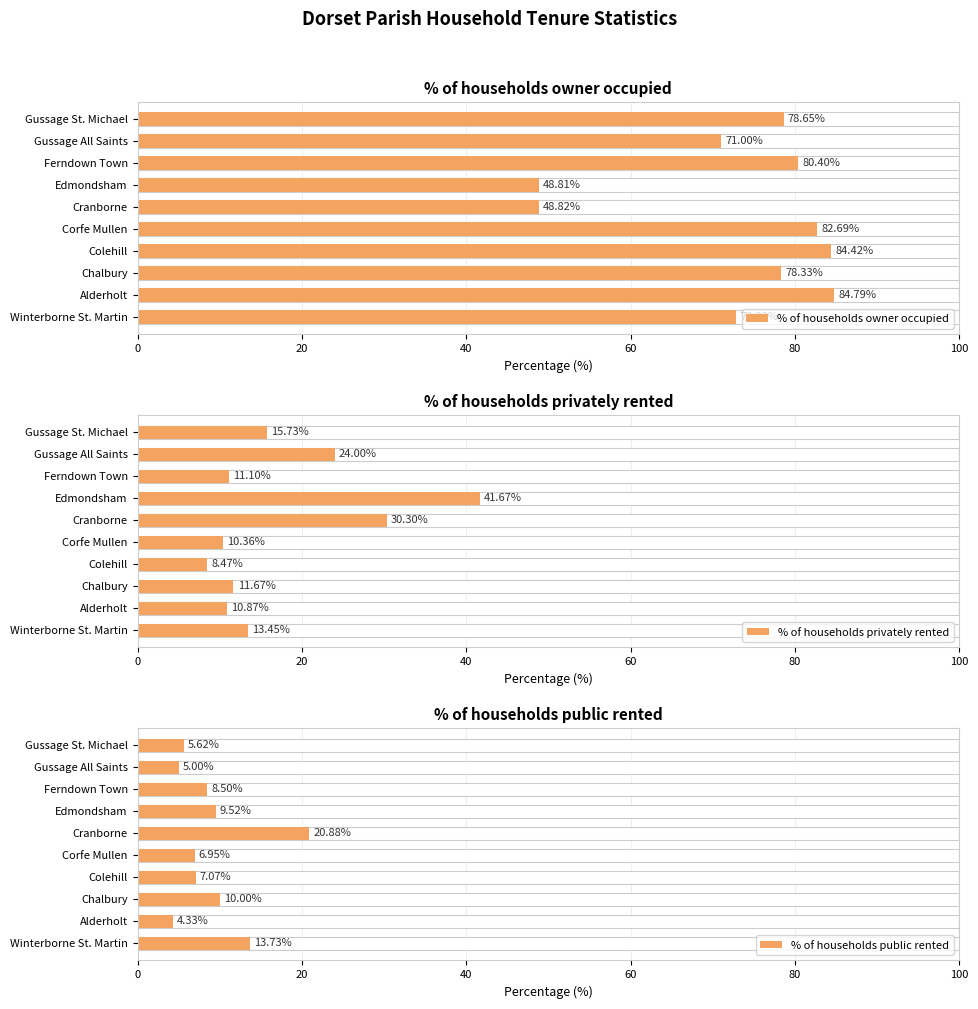

Which series has the largest total across all categories?

% of households owner occupied